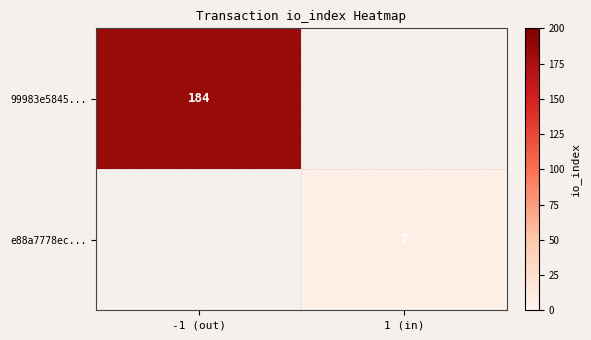

The value of 99983e5845... at -1 (out) is 81. True or false?

False